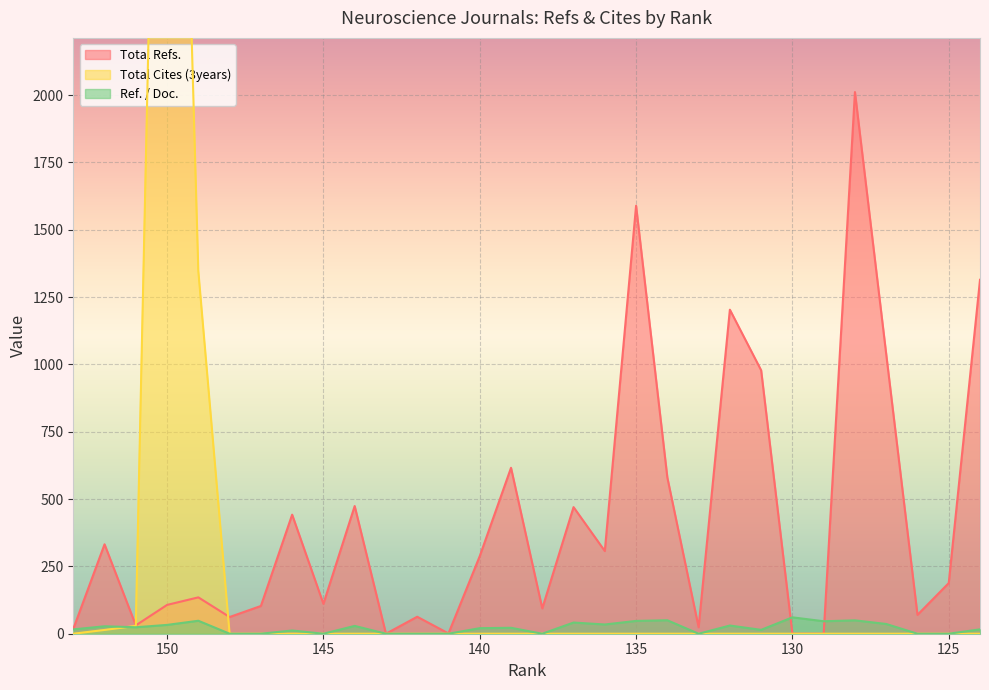

True or false: Total Cites (3years) and Total Refs. intersect in this chart.

True